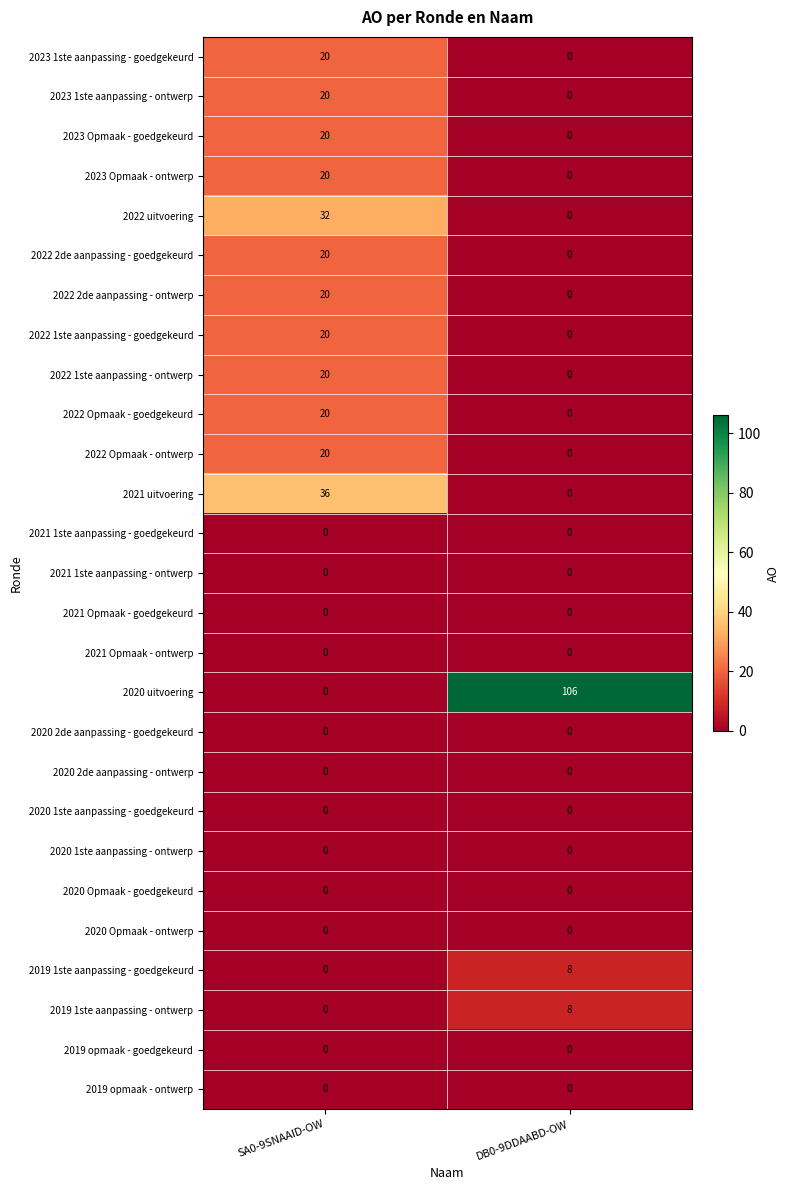

What is the difference between the maximum and minimum values in the 2023 Opmaak - ontwerp series?

20